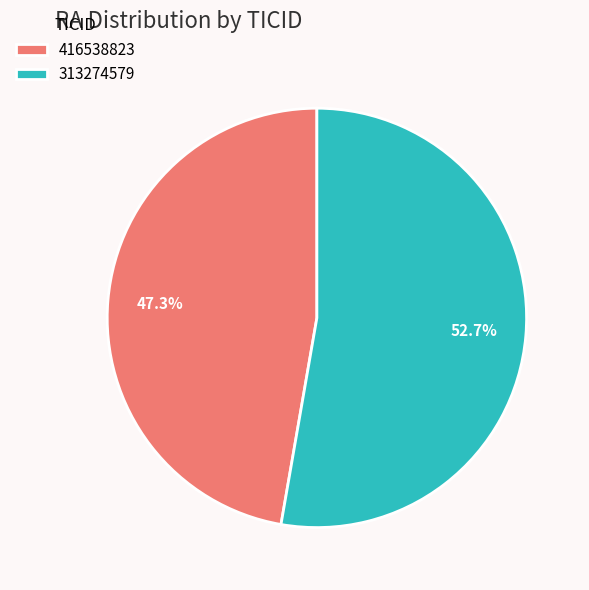

Between 313274579 and 416538823, which is larger?

313274579